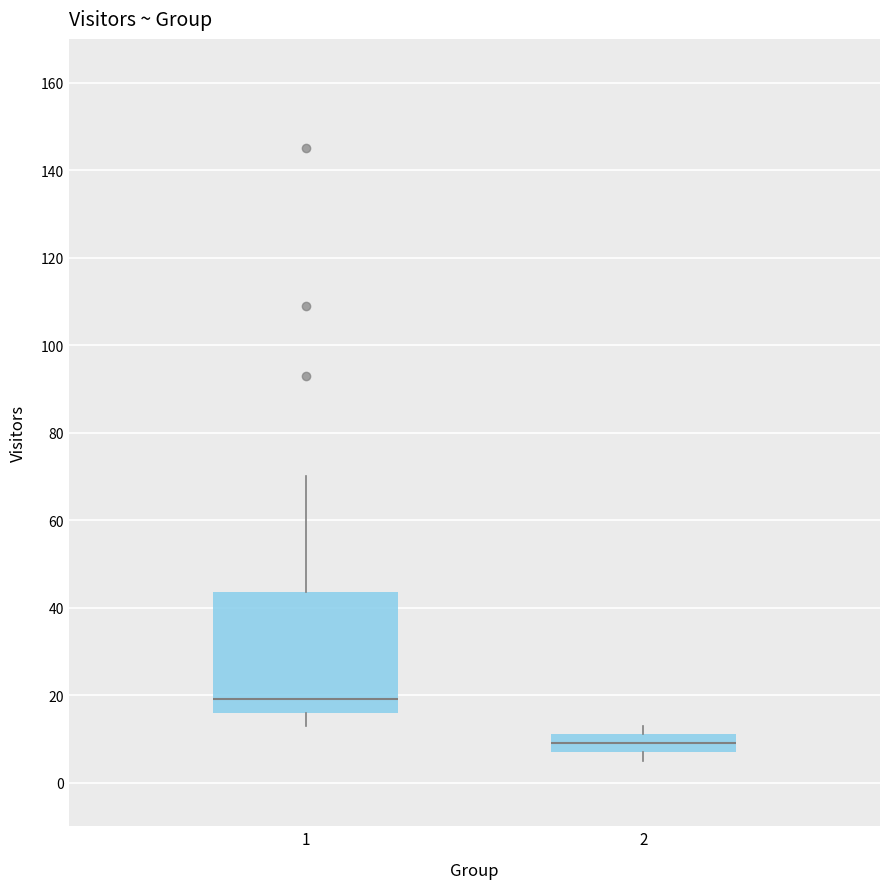

Which box's median line is the lowest?

2